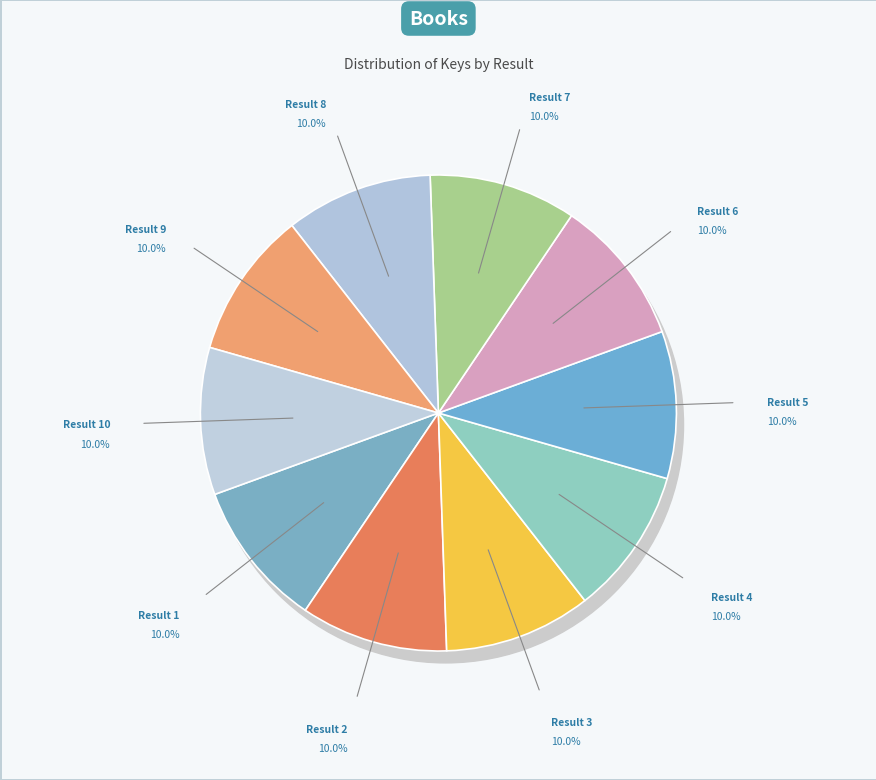

Which slice is the smallest?

5